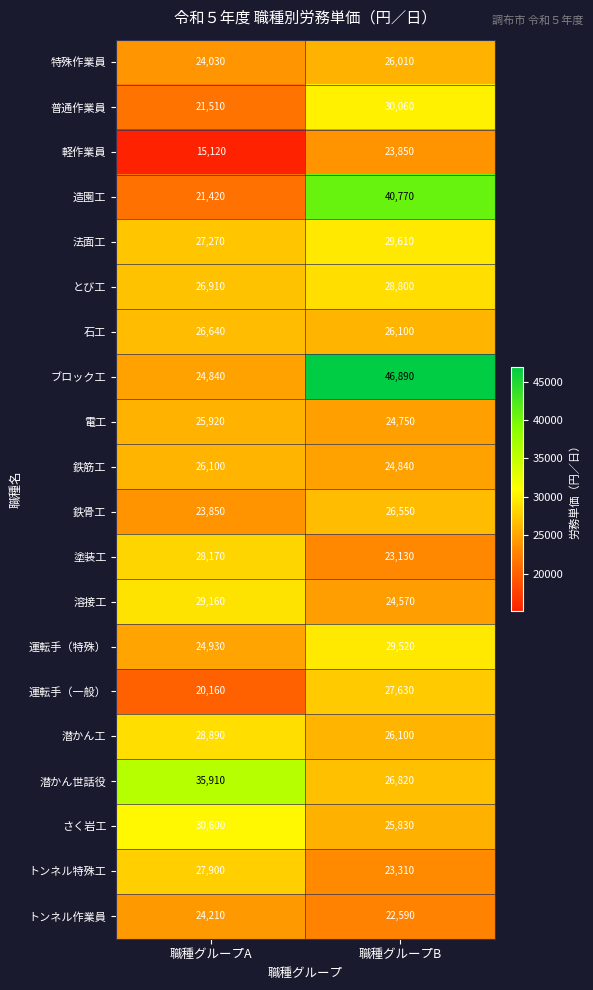

What is the sum of the 特殊作業員 values at 職種グループA and 職種グループB?

50040